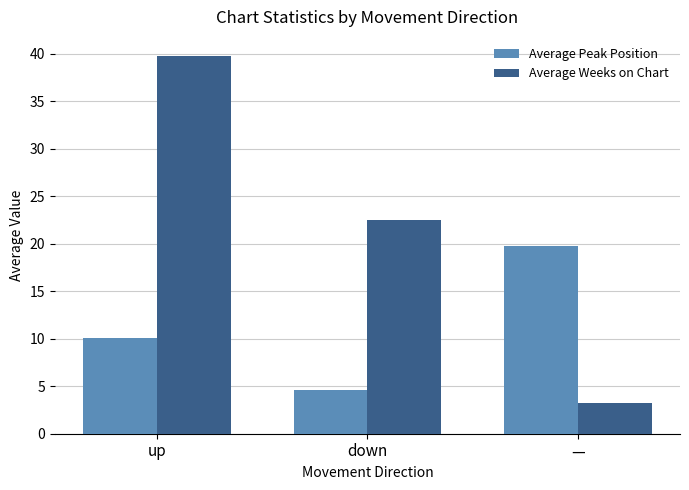

What is the value of the Average Peak Position bar at the 1st from the left?

10.1